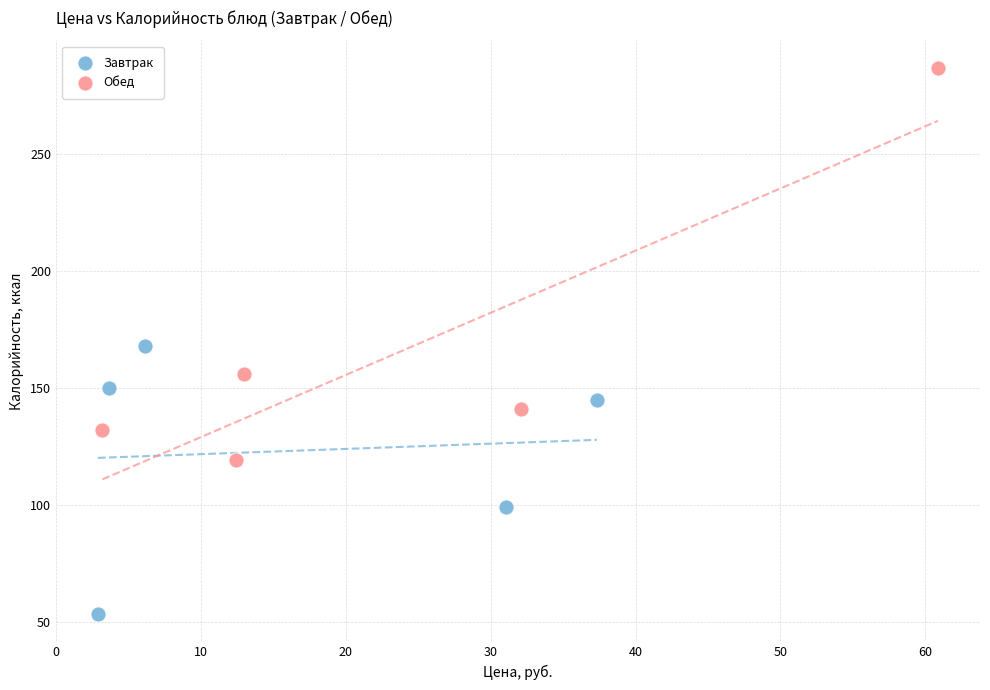

Which series reaches the maximum Y coordinate?

Обед